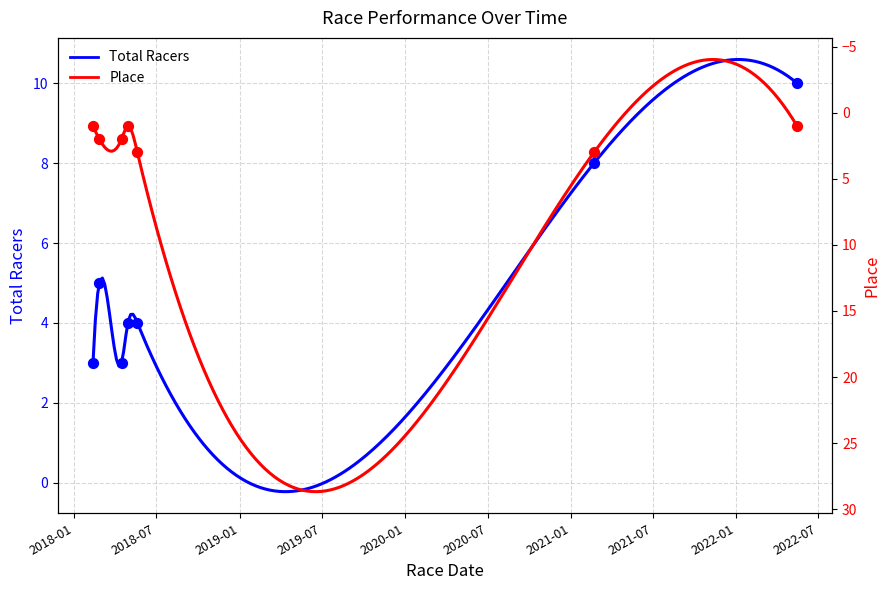

Which series has the largest total across all categories?

Total Racers